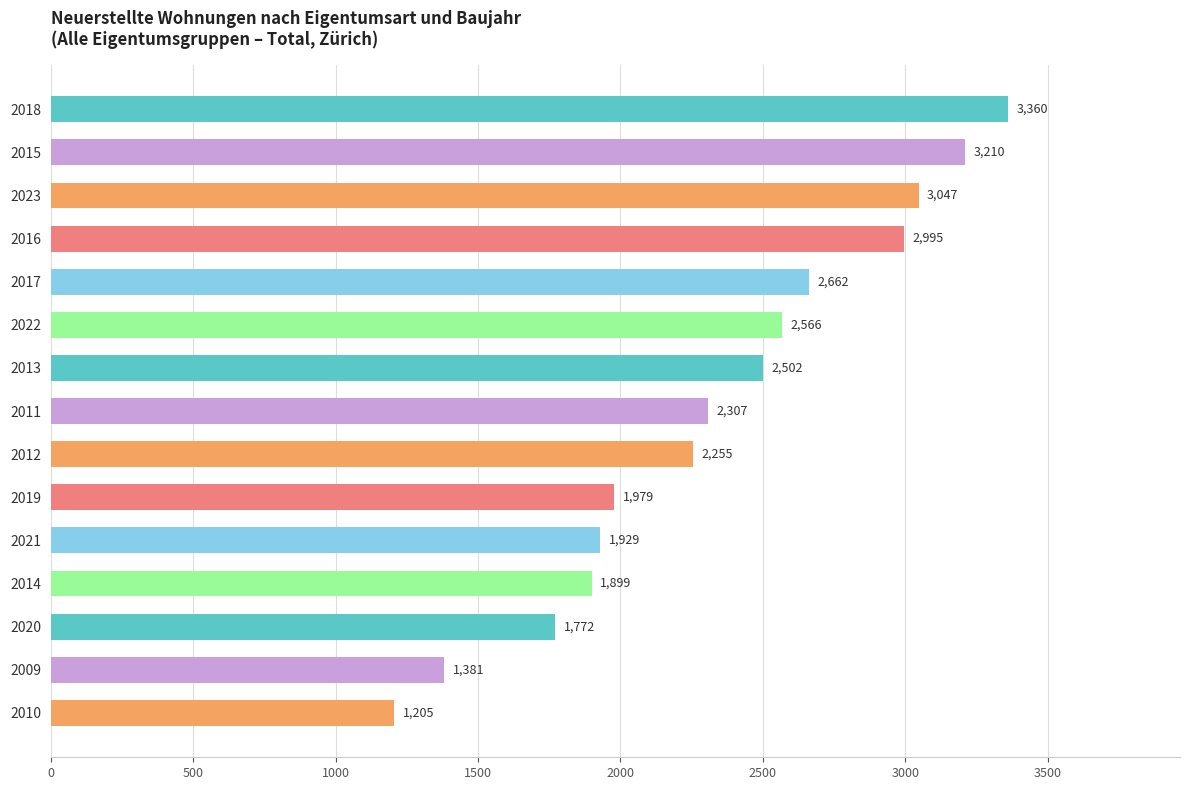

Between 2014 and 2011, which is larger?

2011